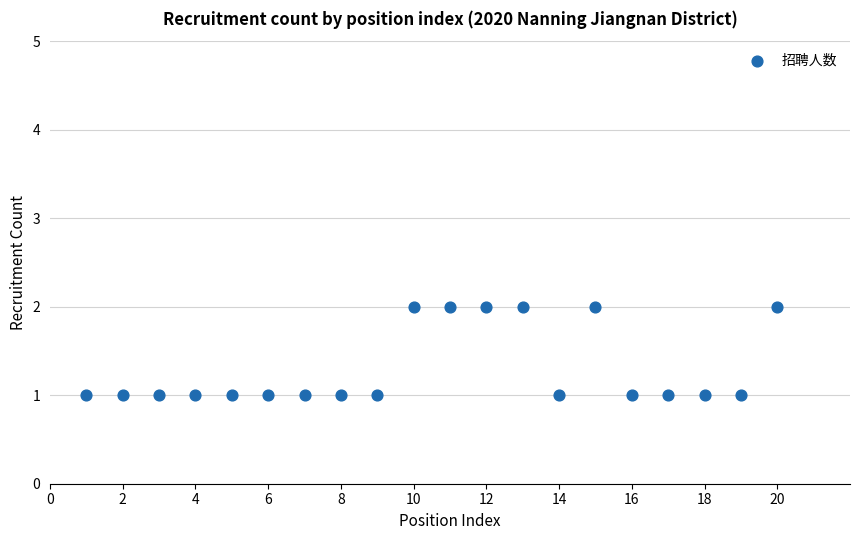

What is the range of X values (max minus min)?

19